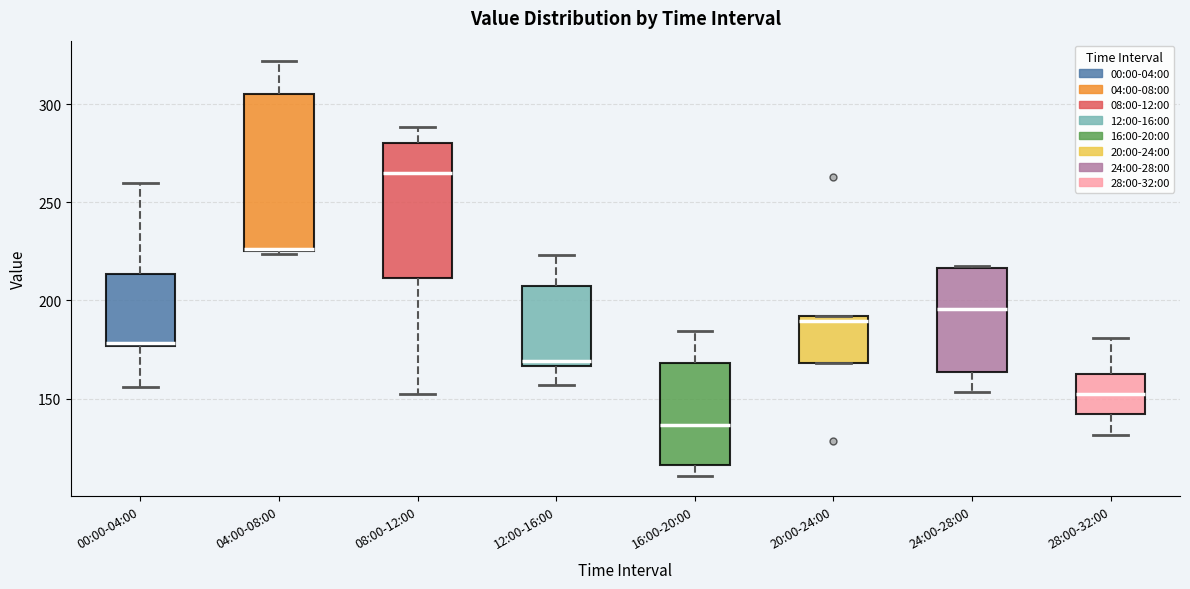

Which box is the tallest, from its lower edge to its upper edge?

04:00-08:00